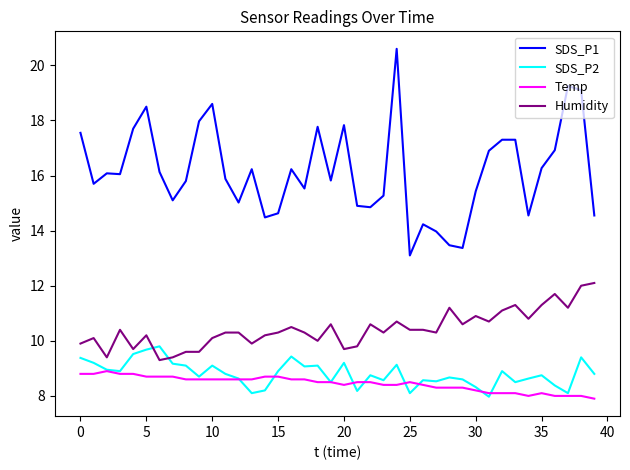

Which series has the widest spread of values?

SDS_P1